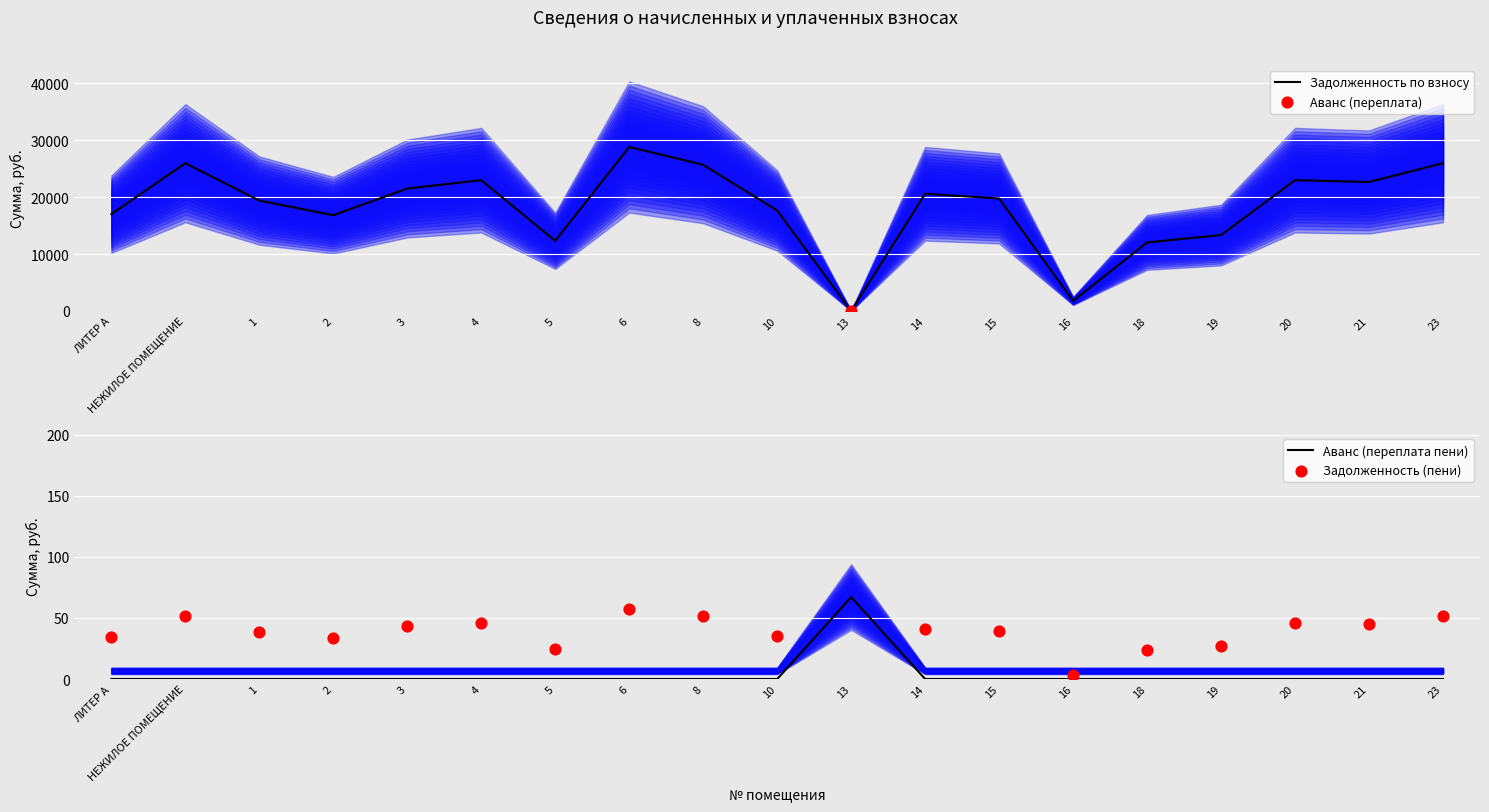

Which series has the widest spread of Y values?

задолженность (взнос)